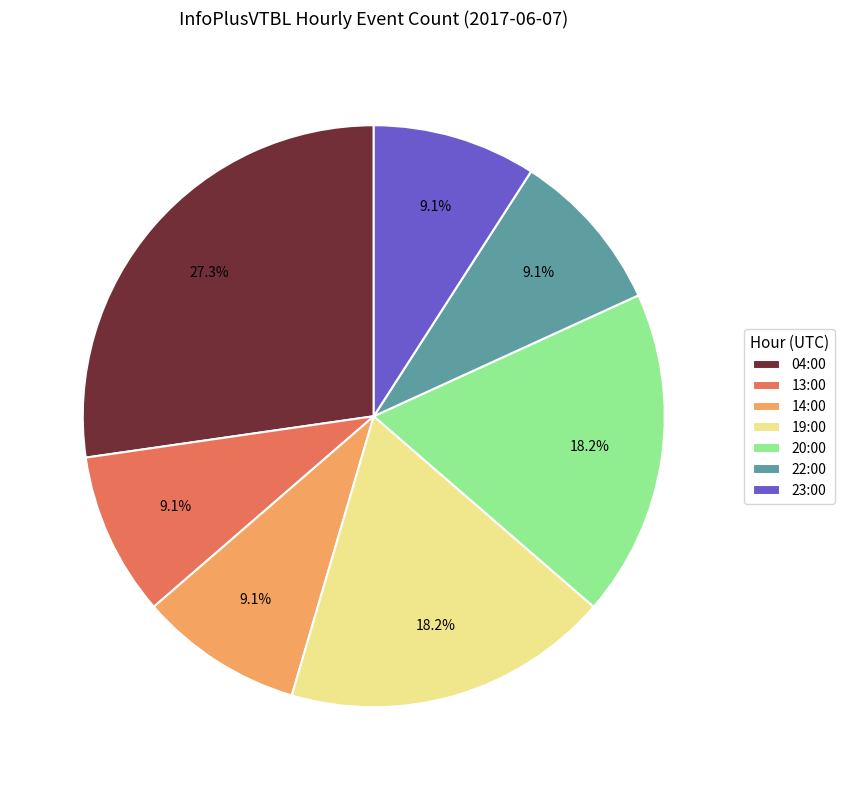

True or false: 13:00 accounts for 9% of the total.

True